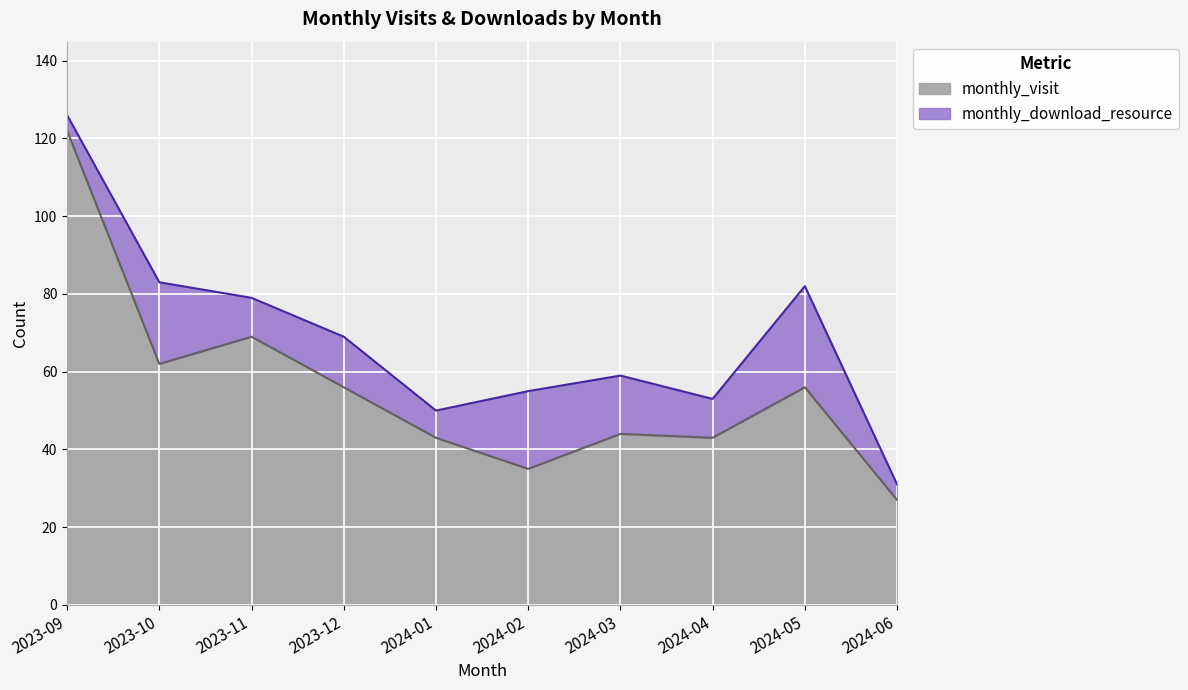

What is the value of the 6th point from the left?

35